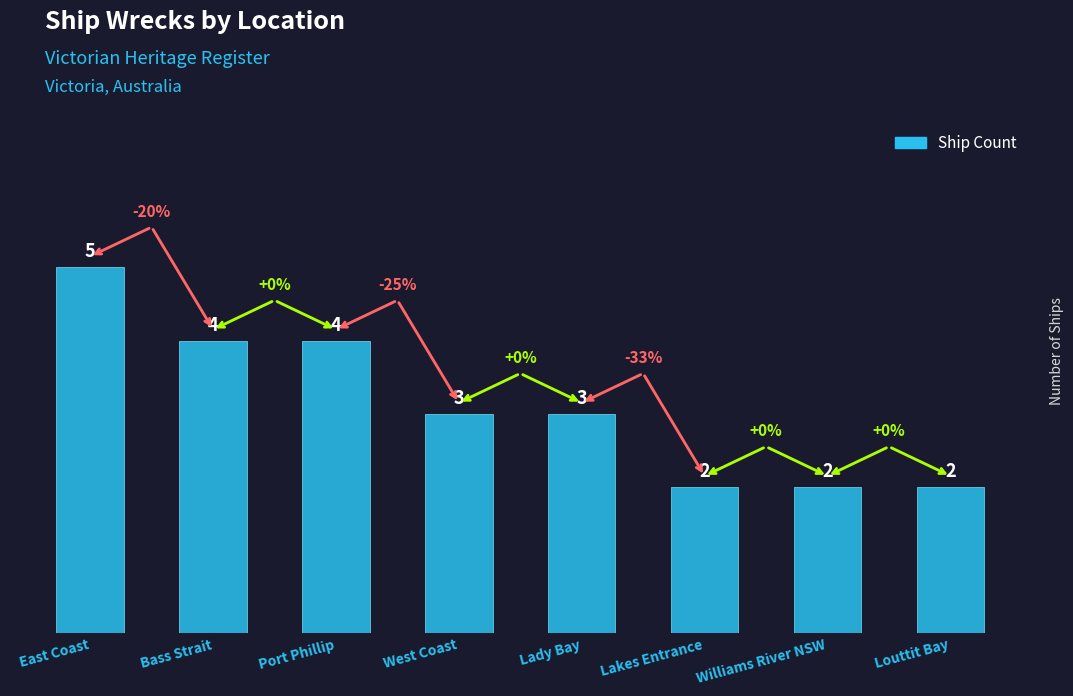

What is the ratio of the value at Bass Strait to the value at Williams River NSW?

2.0